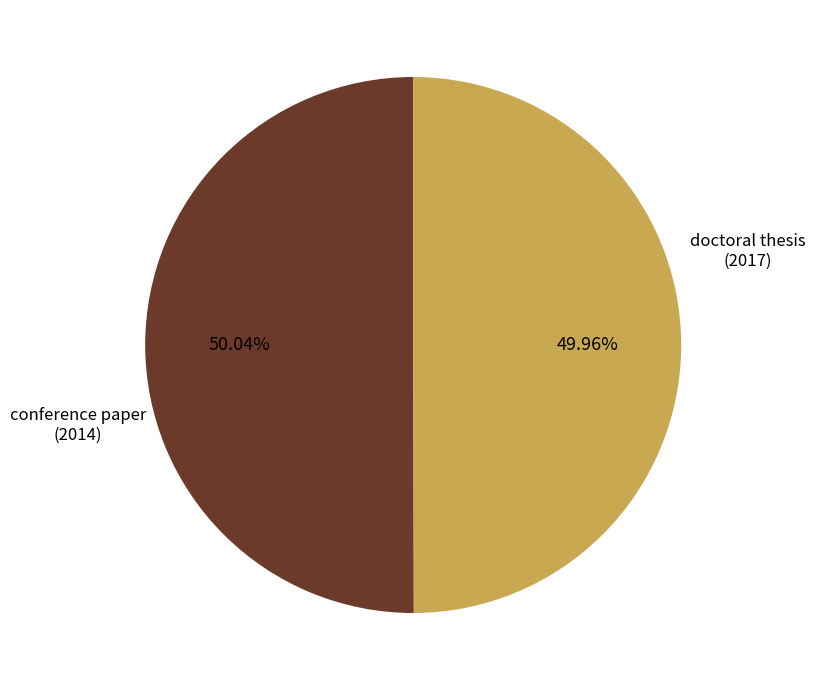

Is there a majority slice in this chart?

Yes